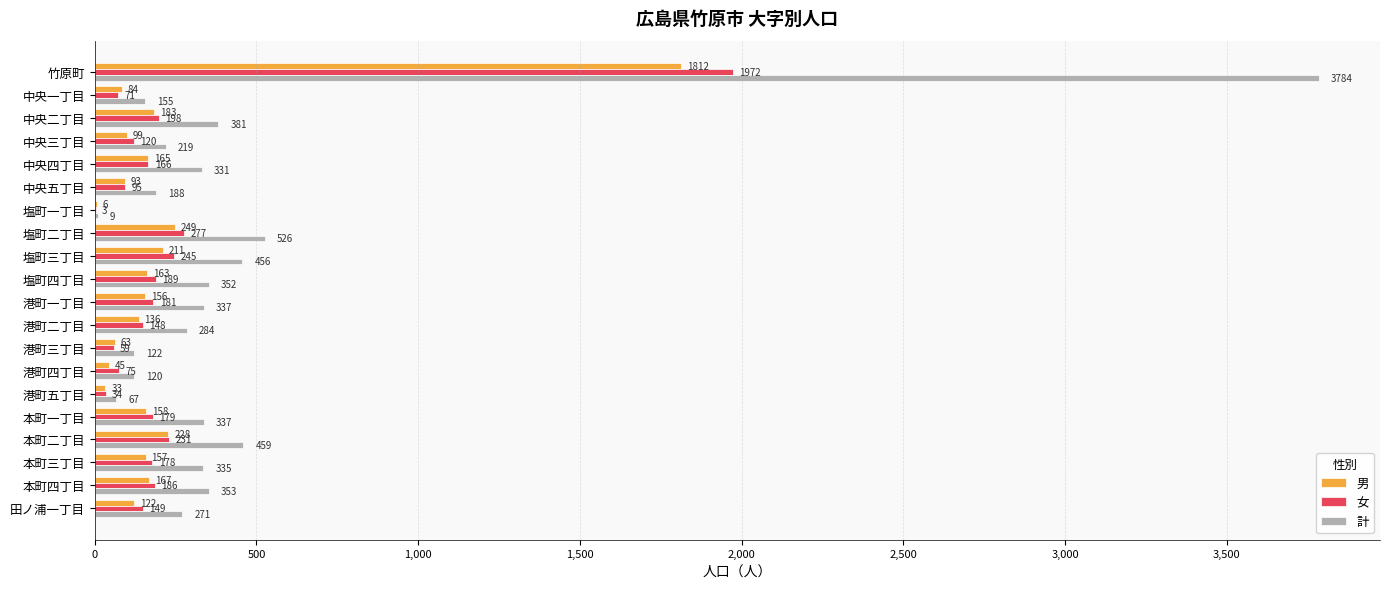

Count the number of categories in the chart.

20